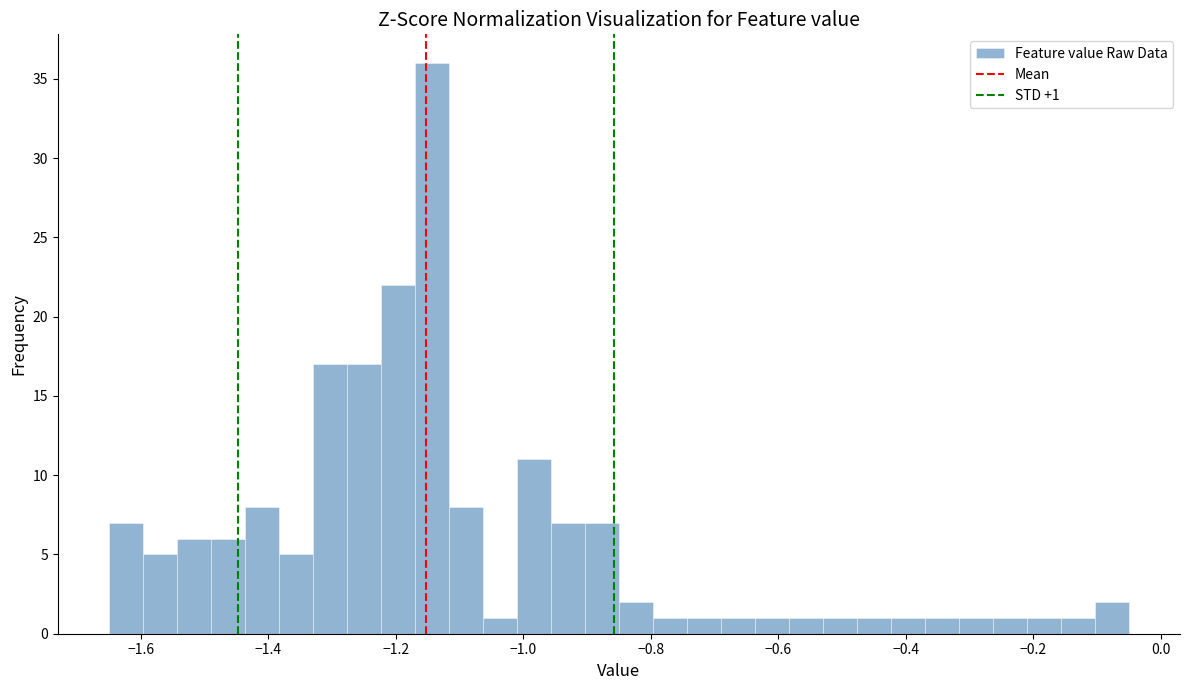

Read against the x-axis, roughly where is the centre of the tallest bar?

-1.14